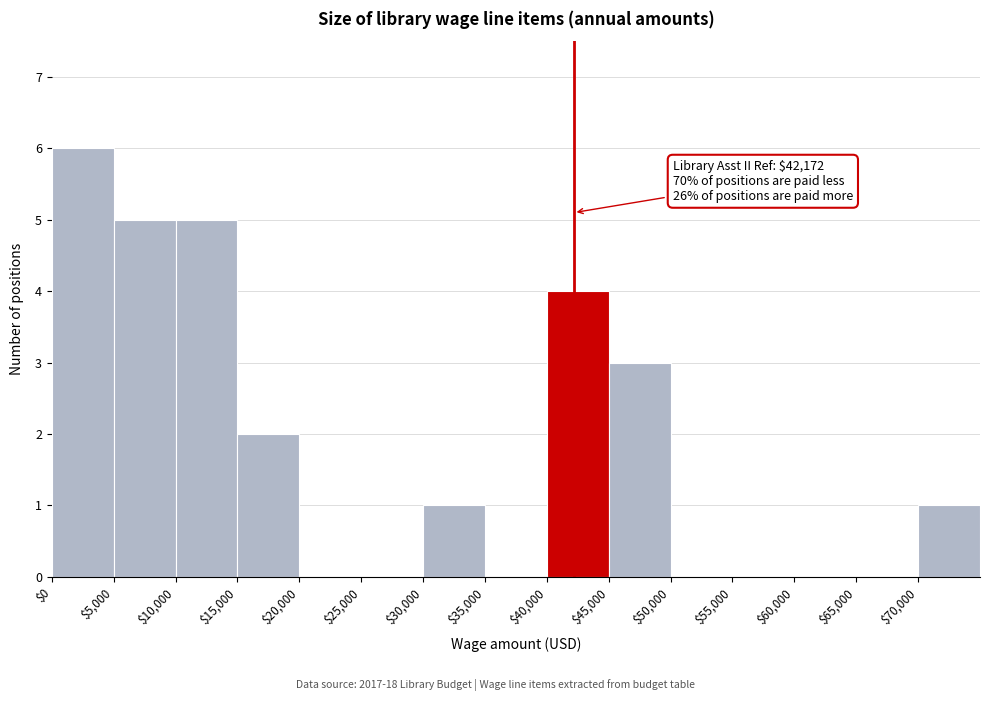

Over which range of the x-axis is the bar tallest?

0 to 5000